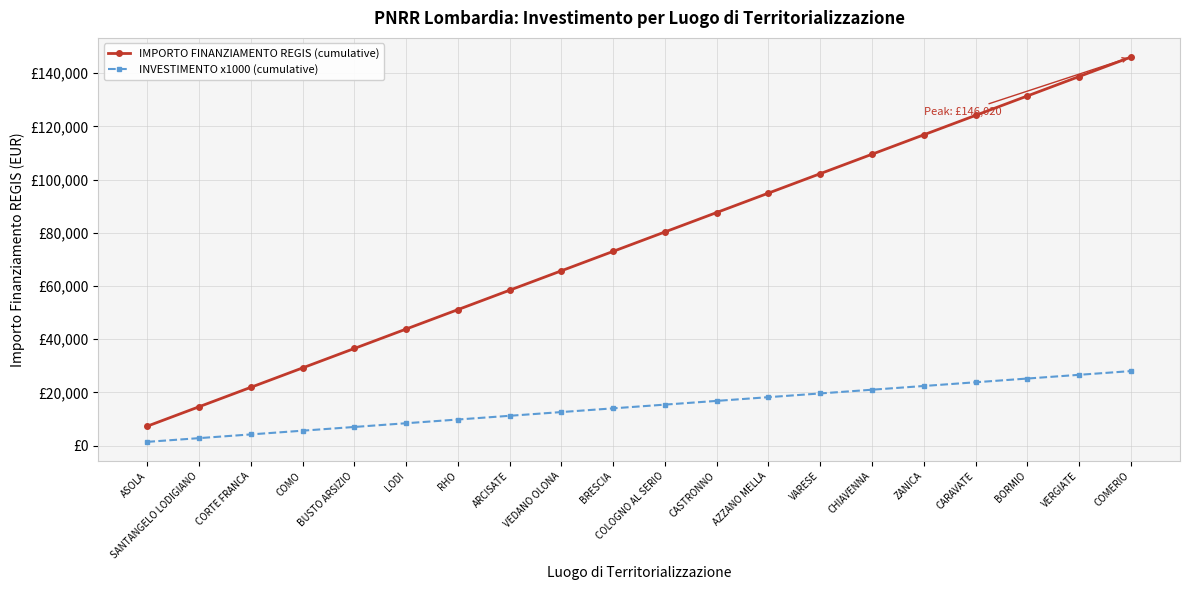

What is the spread (max minus min) of values at COLOGNO AL SERIO?

64911